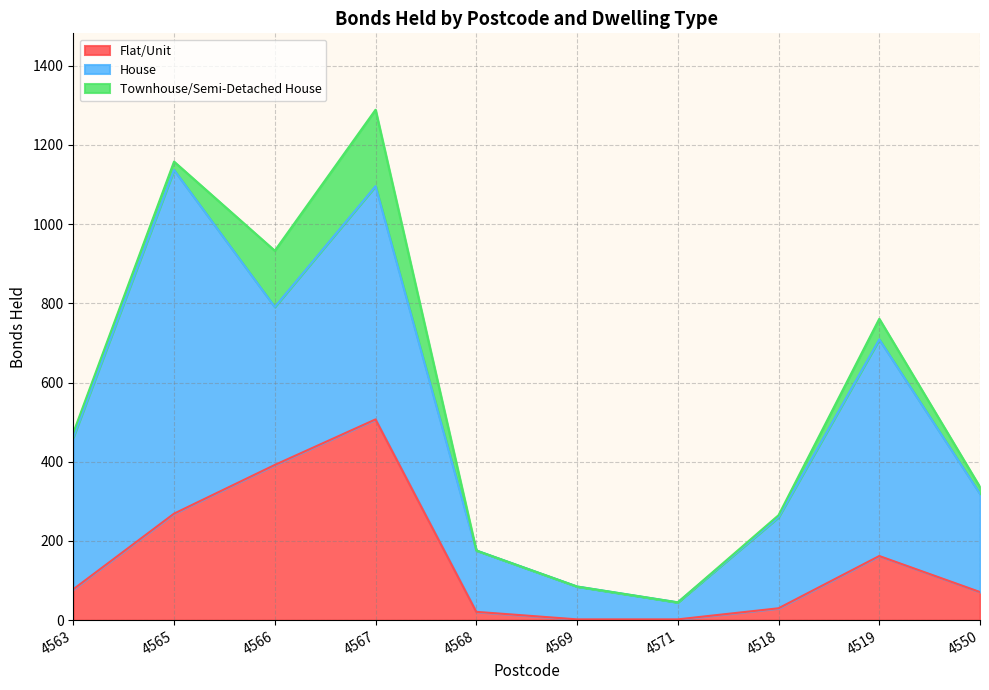

Reading left to right, transcribe all the data shown in this chart.

Flat/Unit: 78	269	392	507	21	2	2	30	162	71
House: 384	868	399	589	155	83	43	230	547	248
Townhouse/Semi-Detached House: 11	21	142	193	0	0	0	5	52	17